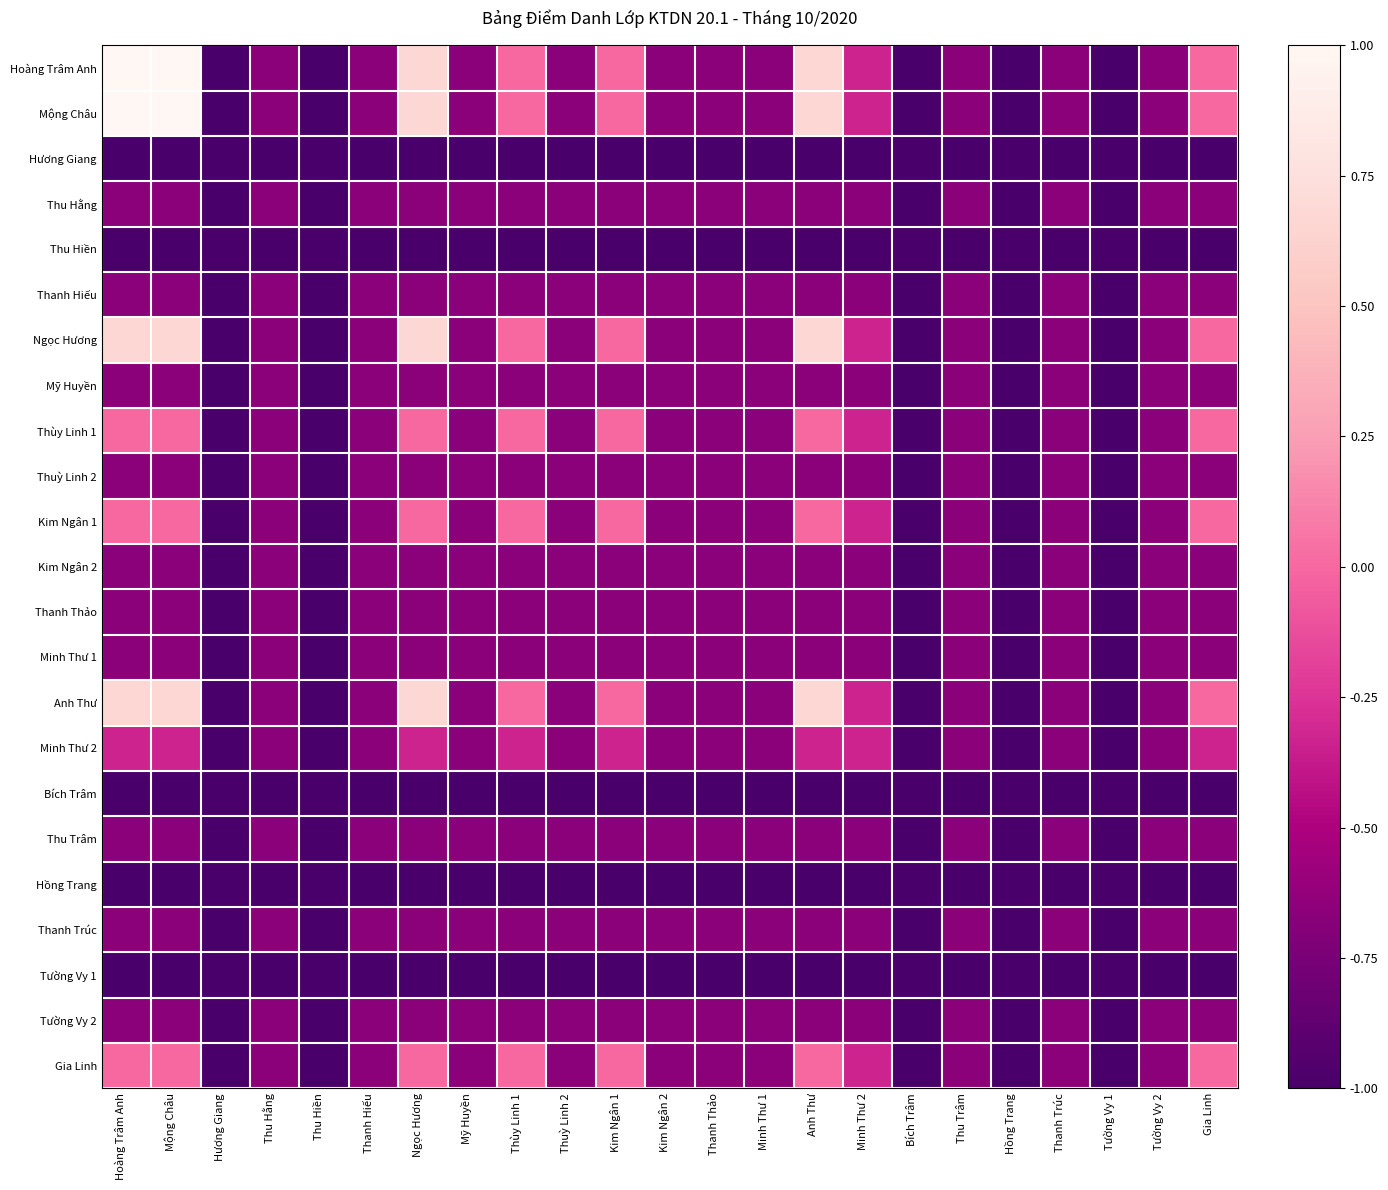

Reading left to right, transcribe all the data shown in this chart.

Hoàng Trâm Anh: Hoàng Trâm Anh=1.0	Mộng Châu=1.0	Hương Giang=-1.0	Thu Hằng=-0.7	Thu Hiền=-1.0	Thanh Hiếu=-0.7	Ngọc Hương=0.7	Mỹ Huyền=-0.7	Thùy Linh 1=0.0	Thuỳ Linh 2=-0.7	Kim Ngân 1=0.0	Kim Ngân 2=-0.7	Thanh Thảo=-0.7	Minh Thư 1=-0.7	Anh Thư=0.7	Minh Thư 2=-0.3	Bích Trâm=-1.0	Thu Trâm=-0.7	Hồng Trang=-1.0	Thanh Trúc=-0.7	Tường Vy 1=-1.0	Tường Vy 2=-0.7	Gia Linh=0.0
Mộng Châu: Hoàng Trâm Anh=1.0	Mộng Châu=1.0	Hương Giang=-1.0	Thu Hằng=-0.7	Thu Hiền=-1.0	Thanh Hiếu=-0.7	Ngọc Hương=0.7	Mỹ Huyền=-0.7	Thùy Linh 1=0.0	Thuỳ Linh 2=-0.7	Kim Ngân 1=0.0	Kim Ngân 2=-0.7	Thanh Thảo=-0.7	Minh Thư 1=-0.7	Anh Thư=0.7	Minh Thư 2=-0.3	Bích Trâm=-1.0	Thu Trâm=-0.7	Hồng Trang=-1.0	Thanh Trúc=-0.7	Tường Vy 1=-1.0	Tường Vy 2=-0.7	Gia Linh=0.0
Hương Giang: Hoàng Trâm Anh=-1.0	Mộng Châu=-1.0	Hương Giang=-1.0	Thu Hằng=-1.0	Thu Hiền=-1.0	Thanh Hiếu=-1.0	Ngọc Hương=-1.0	Mỹ Huyền=-1.0	Thùy Linh 1=-1.0	Thuỳ Linh 2=-1.0	Kim Ngân 1=-1.0	Kim Ngân 2=-1.0	Thanh Thảo=-1.0	Minh Thư 1=-1.0	Anh Thư=-1.0	Minh Thư 2=-1.0	Bích Trâm=-1.0	Thu Trâm=-1.0	Hồng Trang=-1.0	Thanh Trúc=-1.0	Tường Vy 1=-1.0	Tường Vy 2=-1.0	Gia Linh=-1.0
Thu Hằng: Hoàng Trâm Anh=-0.7	Mộng Châu=-0.7	Hương Giang=-1.0	Thu Hằng=-0.7	Thu Hiền=-1.0	Thanh Hiếu=-0.7	Ngọc Hương=-0.7	Mỹ Huyền=-0.7	Thùy Linh 1=-0.7	Thuỳ Linh 2=-0.7	Kim Ngân 1=-0.7	Kim Ngân 2=-0.7	Thanh Thảo=-0.7	Minh Thư 1=-0.7	Anh Thư=-0.7	Minh Thư 2=-0.7	Bích Trâm=-1.0	Thu Trâm=-0.7	Hồng Trang=-1.0	Thanh Trúc=-0.7	Tường Vy 1=-1.0	Tường Vy 2=-0.7	Gia Linh=-0.7
Thu Hiền: Hoàng Trâm Anh=-1.0	Mộng Châu=-1.0	Hương Giang=-1.0	Thu Hằng=-1.0	Thu Hiền=-1.0	Thanh Hiếu=-1.0	Ngọc Hương=-1.0	Mỹ Huyền=-1.0	Thùy Linh 1=-1.0	Thuỳ Linh 2=-1.0	Kim Ngân 1=-1.0	Kim Ngân 2=-1.0	Thanh Thảo=-1.0	Minh Thư 1=-1.0	Anh Thư=-1.0	Minh Thư 2=-1.0	Bích Trâm=-1.0	Thu Trâm=-1.0	Hồng Trang=-1.0	Thanh Trúc=-1.0	Tường Vy 1=-1.0	Tường Vy 2=-1.0	Gia Linh=-1.0
Thanh Hiếu: Hoàng Trâm Anh=-0.7	Mộng Châu=-0.7	Hương Giang=-1.0	Thu Hằng=-0.7	Thu Hiền=-1.0	Thanh Hiếu=-0.7	Ngọc Hương=-0.7	Mỹ Huyền=-0.7	Thùy Linh 1=-0.7	Thuỳ Linh 2=-0.7	Kim Ngân 1=-0.7	Kim Ngân 2=-0.7	Thanh Thảo=-0.7	Minh Thư 1=-0.7	Anh Thư=-0.7	Minh Thư 2=-0.7	Bích Trâm=-1.0	Thu Trâm=-0.7	Hồng Trang=-1.0	Thanh Trúc=-0.7	Tường Vy 1=-1.0	Tường Vy 2=-0.7	Gia Linh=-0.7
Ngọc Hương: Hoàng Trâm Anh=0.7	Mộng Châu=0.7	Hương Giang=-1.0	Thu Hằng=-0.7	Thu Hiền=-1.0	Thanh Hiếu=-0.7	Ngọc Hương=0.7	Mỹ Huyền=-0.7	Thùy Linh 1=0.0	Thuỳ Linh 2=-0.7	Kim Ngân 1=0.0	Kim Ngân 2=-0.7	Thanh Thảo=-0.7	Minh Thư 1=-0.7	Anh Thư=0.7	Minh Thư 2=-0.3	Bích Trâm=-1.0	Thu Trâm=-0.7	Hồng Trang=-1.0	Thanh Trúc=-0.7	Tường Vy 1=-1.0	Tường Vy 2=-0.7	Gia Linh=0.0
Mỹ Huyền: Hoàng Trâm Anh=-0.7	Mộng Châu=-0.7	Hương Giang=-1.0	Thu Hằng=-0.7	Thu Hiền=-1.0	Thanh Hiếu=-0.7	Ngọc Hương=-0.7	Mỹ Huyền=-0.7	Thùy Linh 1=-0.7	Thuỳ Linh 2=-0.7	Kim Ngân 1=-0.7	Kim Ngân 2=-0.7	Thanh Thảo=-0.7	Minh Thư 1=-0.7	Anh Thư=-0.7	Minh Thư 2=-0.7	Bích Trâm=-1.0	Thu Trâm=-0.7	Hồng Trang=-1.0	Thanh Trúc=-0.7	Tường Vy 1=-1.0	Tường Vy 2=-0.7	Gia Linh=-0.7
Thùy Linh 1: Hoàng Trâm Anh=0.0	Mộng Châu=0.0	Hương Giang=-1.0	Thu Hằng=-0.7	Thu Hiền=-1.0	Thanh Hiếu=-0.7	Ngọc Hương=0.0	Mỹ Huyền=-0.7	Thùy Linh 1=0.0	Thuỳ Linh 2=-0.7	Kim Ngân 1=0.0	Kim Ngân 2=-0.7	Thanh Thảo=-0.7	Minh Thư 1=-0.7	Anh Thư=0.0	Minh Thư 2=-0.3	Bích Trâm=-1.0	Thu Trâm=-0.7	Hồng Trang=-1.0	Thanh Trúc=-0.7	Tường Vy 1=-1.0	Tường Vy 2=-0.7	Gia Linh=0.0
Thuỳ Linh 2: Hoàng Trâm Anh=-0.7	Mộng Châu=-0.7	Hương Giang=-1.0	Thu Hằng=-0.7	Thu Hiền=-1.0	Thanh Hiếu=-0.7	Ngọc Hương=-0.7	Mỹ Huyền=-0.7	Thùy Linh 1=-0.7	Thuỳ Linh 2=-0.7	Kim Ngân 1=-0.7	Kim Ngân 2=-0.7	Thanh Thảo=-0.7	Minh Thư 1=-0.7	Anh Thư=-0.7	Minh Thư 2=-0.7	Bích Trâm=-1.0	Thu Trâm=-0.7	Hồng Trang=-1.0	Thanh Trúc=-0.7	Tường Vy 1=-1.0	Tường Vy 2=-0.7	Gia Linh=-0.7
Kim Ngân 1: Hoàng Trâm Anh=0.0	Mộng Châu=0.0	Hương Giang=-1.0	Thu Hằng=-0.7	Thu Hiền=-1.0	Thanh Hiếu=-0.7	Ngọc Hương=0.0	Mỹ Huyền=-0.7	Thùy Linh 1=0.0	Thuỳ Linh 2=-0.7	Kim Ngân 1=0.0	Kim Ngân 2=-0.7	Thanh Thảo=-0.7	Minh Thư 1=-0.7	Anh Thư=0.0	Minh Thư 2=-0.3	Bích Trâm=-1.0	Thu Trâm=-0.7	Hồng Trang=-1.0	Thanh Trúc=-0.7	Tường Vy 1=-1.0	Tường Vy 2=-0.7	Gia Linh=0.0
Kim Ngân 2: Hoàng Trâm Anh=-0.7	Mộng Châu=-0.7	Hương Giang=-1.0	Thu Hằng=-0.7	Thu Hiền=-1.0	Thanh Hiếu=-0.7	Ngọc Hương=-0.7	Mỹ Huyền=-0.7	Thùy Linh 1=-0.7	Thuỳ Linh 2=-0.7	Kim Ngân 1=-0.7	Kim Ngân 2=-0.7	Thanh Thảo=-0.7	Minh Thư 1=-0.7	Anh Thư=-0.7	Minh Thư 2=-0.7	Bích Trâm=-1.0	Thu Trâm=-0.7	Hồng Trang=-1.0	Thanh Trúc=-0.7	Tường Vy 1=-1.0	Tường Vy 2=-0.7	Gia Linh=-0.7
Thanh Thảo: Hoàng Trâm Anh=-0.7	Mộng Châu=-0.7	Hương Giang=-1.0	Thu Hằng=-0.7	Thu Hiền=-1.0	Thanh Hiếu=-0.7	Ngọc Hương=-0.7	Mỹ Huyền=-0.7	Thùy Linh 1=-0.7	Thuỳ Linh 2=-0.7	Kim Ngân 1=-0.7	Kim Ngân 2=-0.7	Thanh Thảo=-0.7	Minh Thư 1=-0.7	Anh Thư=-0.7	Minh Thư 2=-0.7	Bích Trâm=-1.0	Thu Trâm=-0.7	Hồng Trang=-1.0	Thanh Trúc=-0.7	Tường Vy 1=-1.0	Tường Vy 2=-0.7	Gia Linh=-0.7
Minh Thư 1: Hoàng Trâm Anh=-0.7	Mộng Châu=-0.7	Hương Giang=-1.0	Thu Hằng=-0.7	Thu Hiền=-1.0	Thanh Hiếu=-0.7	Ngọc Hương=-0.7	Mỹ Huyền=-0.7	Thùy Linh 1=-0.7	Thuỳ Linh 2=-0.7	Kim Ngân 1=-0.7	Kim Ngân 2=-0.7	Thanh Thảo=-0.7	Minh Thư 1=-0.7	Anh Thư=-0.7	Minh Thư 2=-0.7	Bích Trâm=-1.0	Thu Trâm=-0.7	Hồng Trang=-1.0	Thanh Trúc=-0.7	Tường Vy 1=-1.0	Tường Vy 2=-0.7	Gia Linh=-0.7
Anh Thư: Hoàng Trâm Anh=0.7	Mộng Châu=0.7	Hương Giang=-1.0	Thu Hằng=-0.7	Thu Hiền=-1.0	Thanh Hiếu=-0.7	Ngọc Hương=0.7	Mỹ Huyền=-0.7	Thùy Linh 1=0.0	Thuỳ Linh 2=-0.7	Kim Ngân 1=0.0	Kim Ngân 2=-0.7	Thanh Thảo=-0.7	Minh Thư 1=-0.7	Anh Thư=0.7	Minh Thư 2=-0.3	Bích Trâm=-1.0	Thu Trâm=-0.7	Hồng Trang=-1.0	Thanh Trúc=-0.7	Tường Vy 1=-1.0	Tường Vy 2=-0.7	Gia Linh=0.0
Minh Thư 2: Hoàng Trâm Anh=-0.3	Mộng Châu=-0.3	Hương Giang=-1.0	Thu Hằng=-0.7	Thu Hiền=-1.0	Thanh Hiếu=-0.7	Ngọc Hương=-0.3	Mỹ Huyền=-0.7	Thùy Linh 1=-0.3	Thuỳ Linh 2=-0.7	Kim Ngân 1=-0.3	Kim Ngân 2=-0.7	Thanh Thảo=-0.7	Minh Thư 1=-0.7	Anh Thư=-0.3	Minh Thư 2=-0.3	Bích Trâm=-1.0	Thu Trâm=-0.7	Hồng Trang=-1.0	Thanh Trúc=-0.7	Tường Vy 1=-1.0	Tường Vy 2=-0.7	Gia Linh=-0.3
Bích Trâm: Hoàng Trâm Anh=-1.0	Mộng Châu=-1.0	Hương Giang=-1.0	Thu Hằng=-1.0	Thu Hiền=-1.0	Thanh Hiếu=-1.0	Ngọc Hương=-1.0	Mỹ Huyền=-1.0	Thùy Linh 1=-1.0	Thuỳ Linh 2=-1.0	Kim Ngân 1=-1.0	Kim Ngân 2=-1.0	Thanh Thảo=-1.0	Minh Thư 1=-1.0	Anh Thư=-1.0	Minh Thư 2=-1.0	Bích Trâm=-1.0	Thu Trâm=-1.0	Hồng Trang=-1.0	Thanh Trúc=-1.0	Tường Vy 1=-1.0	Tường Vy 2=-1.0	Gia Linh=-1.0
Thu Trâm: Hoàng Trâm Anh=-0.7	Mộng Châu=-0.7	Hương Giang=-1.0	Thu Hằng=-0.7	Thu Hiền=-1.0	Thanh Hiếu=-0.7	Ngọc Hương=-0.7	Mỹ Huyền=-0.7	Thùy Linh 1=-0.7	Thuỳ Linh 2=-0.7	Kim Ngân 1=-0.7	Kim Ngân 2=-0.7	Thanh Thảo=-0.7	Minh Thư 1=-0.7	Anh Thư=-0.7	Minh Thư 2=-0.7	Bích Trâm=-1.0	Thu Trâm=-0.7	Hồng Trang=-1.0	Thanh Trúc=-0.7	Tường Vy 1=-1.0	Tường Vy 2=-0.7	Gia Linh=-0.7
Hồng Trang: Hoàng Trâm Anh=-1.0	Mộng Châu=-1.0	Hương Giang=-1.0	Thu Hằng=-1.0	Thu Hiền=-1.0	Thanh Hiếu=-1.0	Ngọc Hương=-1.0	Mỹ Huyền=-1.0	Thùy Linh 1=-1.0	Thuỳ Linh 2=-1.0	Kim Ngân 1=-1.0	Kim Ngân 2=-1.0	Thanh Thảo=-1.0	Minh Thư 1=-1.0	Anh Thư=-1.0	Minh Thư 2=-1.0	Bích Trâm=-1.0	Thu Trâm=-1.0	Hồng Trang=-1.0	Thanh Trúc=-1.0	Tường Vy 1=-1.0	Tường Vy 2=-1.0	Gia Linh=-1.0
Thanh Trúc: Hoàng Trâm Anh=-0.7	Mộng Châu=-0.7	Hương Giang=-1.0	Thu Hằng=-0.7	Thu Hiền=-1.0	Thanh Hiếu=-0.7	Ngọc Hương=-0.7	Mỹ Huyền=-0.7	Thùy Linh 1=-0.7	Thuỳ Linh 2=-0.7	Kim Ngân 1=-0.7	Kim Ngân 2=-0.7	Thanh Thảo=-0.7	Minh Thư 1=-0.7	Anh Thư=-0.7	Minh Thư 2=-0.7	Bích Trâm=-1.0	Thu Trâm=-0.7	Hồng Trang=-1.0	Thanh Trúc=-0.7	Tường Vy 1=-1.0	Tường Vy 2=-0.7	Gia Linh=-0.7
Tường Vy 1: Hoàng Trâm Anh=-1.0	Mộng Châu=-1.0	Hương Giang=-1.0	Thu Hằng=-1.0	Thu Hiền=-1.0	Thanh Hiếu=-1.0	Ngọc Hương=-1.0	Mỹ Huyền=-1.0	Thùy Linh 1=-1.0	Thuỳ Linh 2=-1.0	Kim Ngân 1=-1.0	Kim Ngân 2=-1.0	Thanh Thảo=-1.0	Minh Thư 1=-1.0	Anh Thư=-1.0	Minh Thư 2=-1.0	Bích Trâm=-1.0	Thu Trâm=-1.0	Hồng Trang=-1.0	Thanh Trúc=-1.0	Tường Vy 1=-1.0	Tường Vy 2=-1.0	Gia Linh=-1.0
Tường Vy 2: Hoàng Trâm Anh=-0.7	Mộng Châu=-0.7	Hương Giang=-1.0	Thu Hằng=-0.7	Thu Hiền=-1.0	Thanh Hiếu=-0.7	Ngọc Hương=-0.7	Mỹ Huyền=-0.7	Thùy Linh 1=-0.7	Thuỳ Linh 2=-0.7	Kim Ngân 1=-0.7	Kim Ngân 2=-0.7	Thanh Thảo=-0.7	Minh Thư 1=-0.7	Anh Thư=-0.7	Minh Thư 2=-0.7	Bích Trâm=-1.0	Thu Trâm=-0.7	Hồng Trang=-1.0	Thanh Trúc=-0.7	Tường Vy 1=-1.0	Tường Vy 2=-0.7	Gia Linh=-0.7
Gia Linh: Hoàng Trâm Anh=0.0	Mộng Châu=0.0	Hương Giang=-1.0	Thu Hằng=-0.7	Thu Hiền=-1.0	Thanh Hiếu=-0.7	Ngọc Hương=0.0	Mỹ Huyền=-0.7	Thùy Linh 1=0.0	Thuỳ Linh 2=-0.7	Kim Ngân 1=0.0	Kim Ngân 2=-0.7	Thanh Thảo=-0.7	Minh Thư 1=-0.7	Anh Thư=0.0	Minh Thư 2=-0.3	Bích Trâm=-1.0	Thu Trâm=-0.7	Hồng Trang=-1.0	Thanh Trúc=-0.7	Tường Vy 1=-1.0	Tường Vy 2=-0.7	Gia Linh=0.0